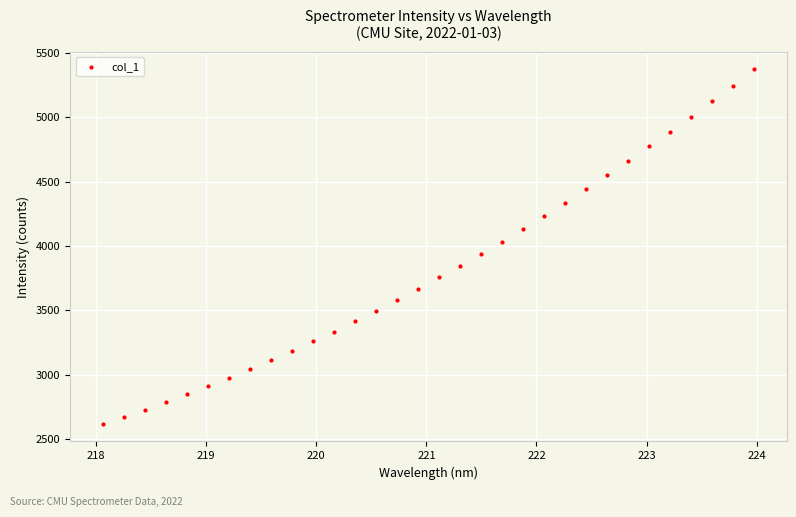

What is the range of Y values (max minus min)?

2751.6